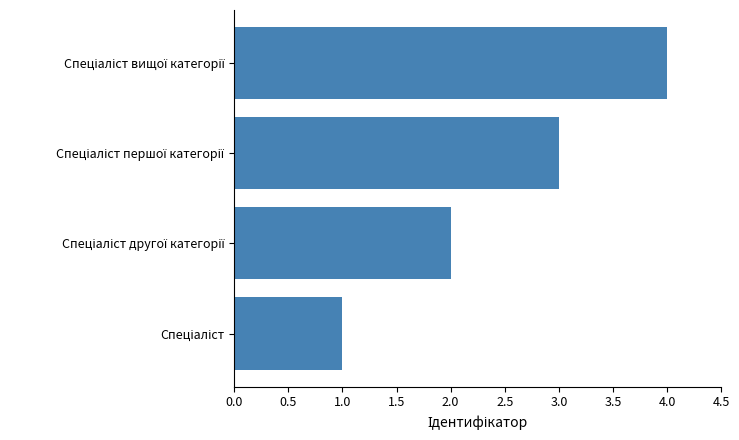

How many series are shown in this chart?

1